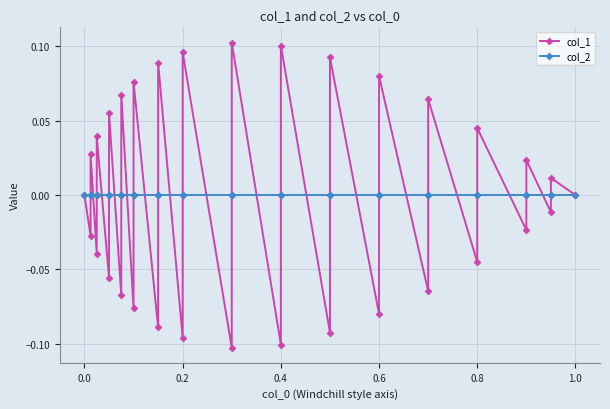

In col_1, how many points are lower than both neighbors (excluding endpoints)?

15